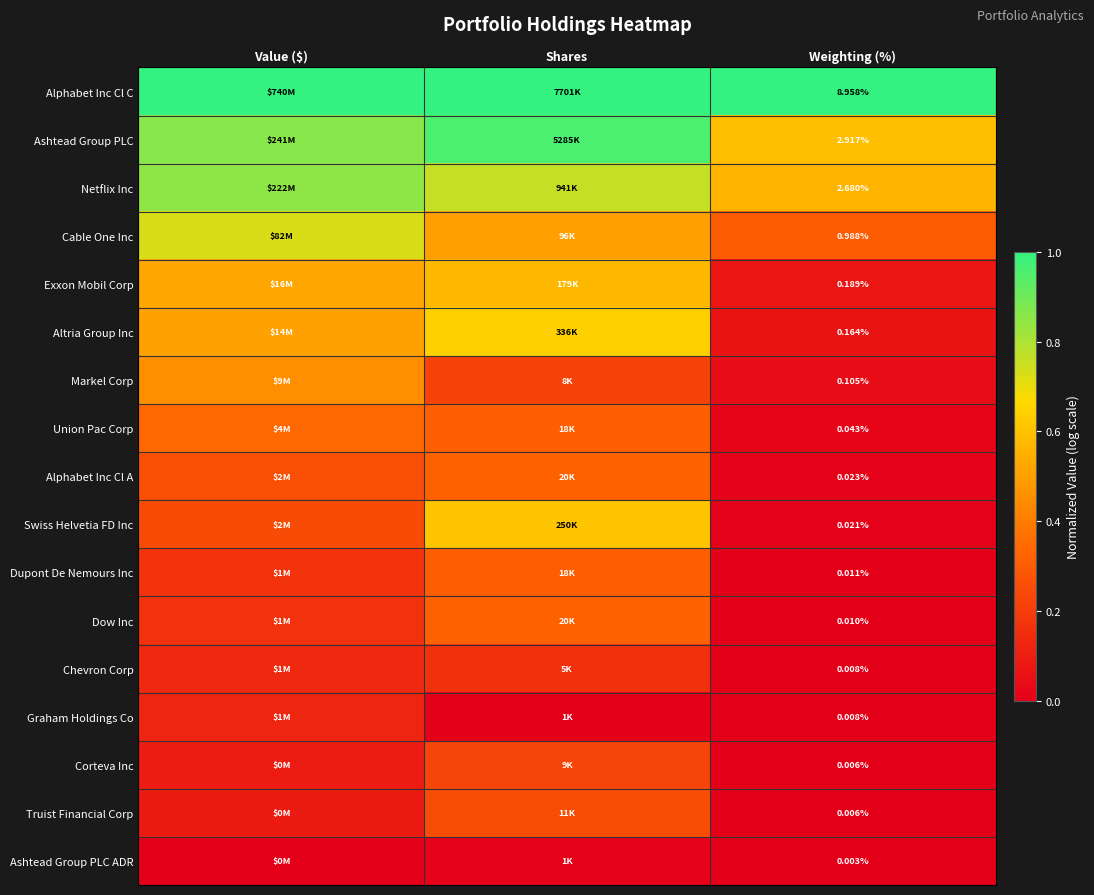

What is the sum of the Union Pac Corp values at Value ($) and Shares?

0.7